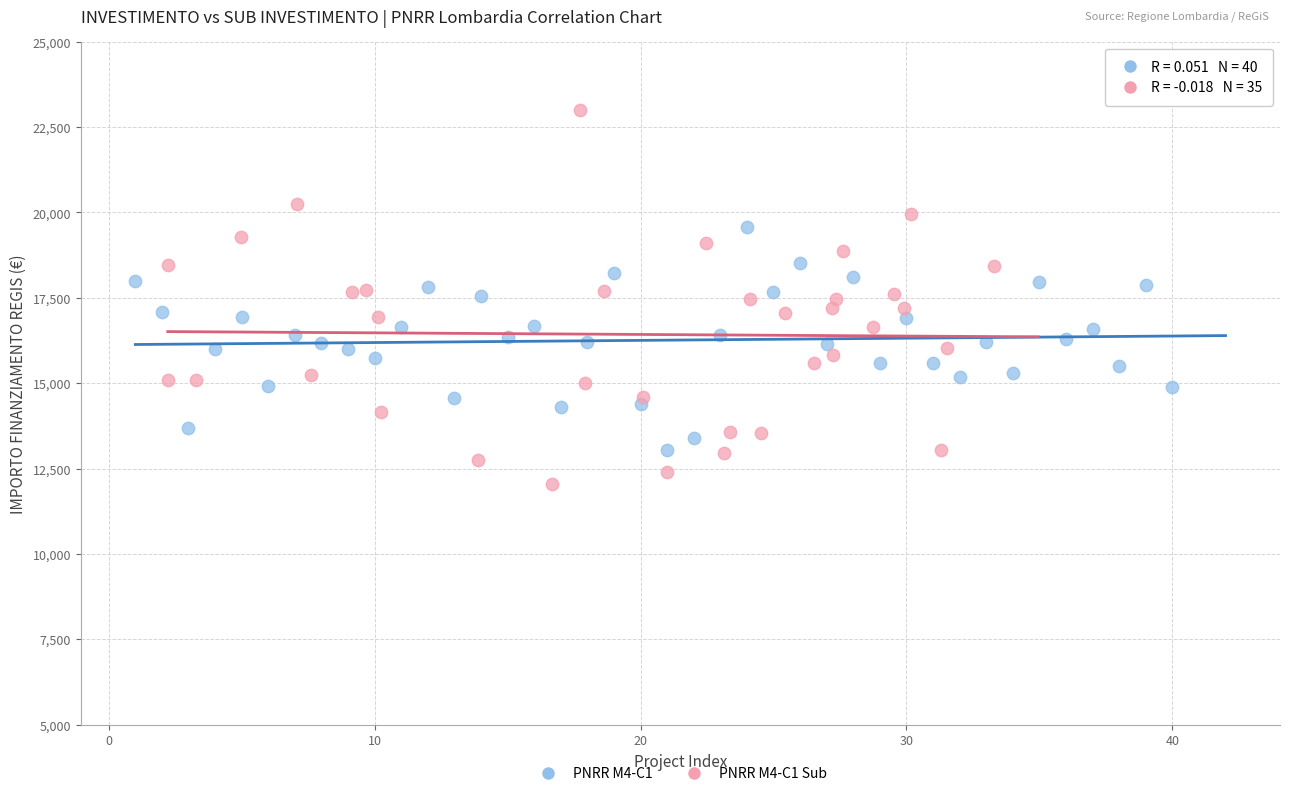

What are all the series names shown in the legend?

PNRR M4-C1, PNRR M4-C1 Sub